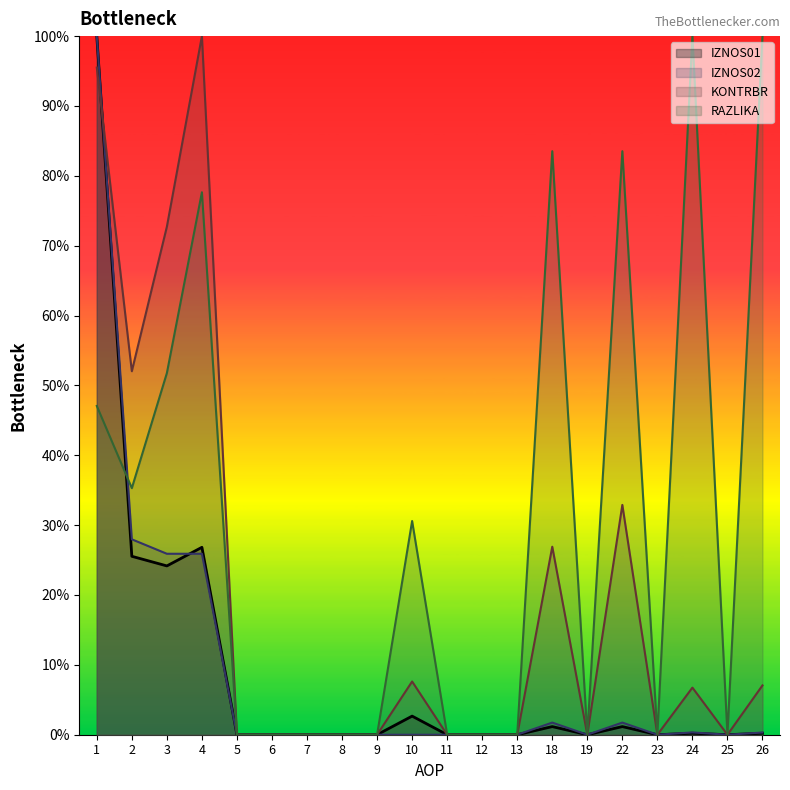

How many interior local valleys does the RAZLIKA series have?

4